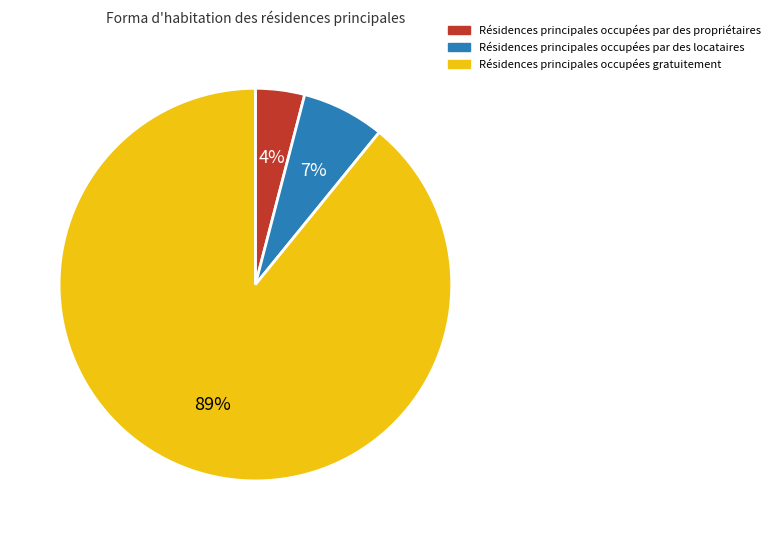

Combined, do Résidences principales occupées gratuitement and Résidences principales occupées par des locataires account for over 50%?

Yes